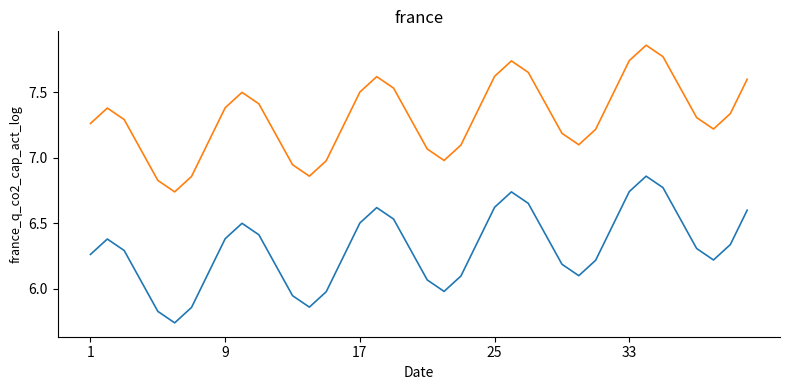

How many lines are shown in the chart?

2